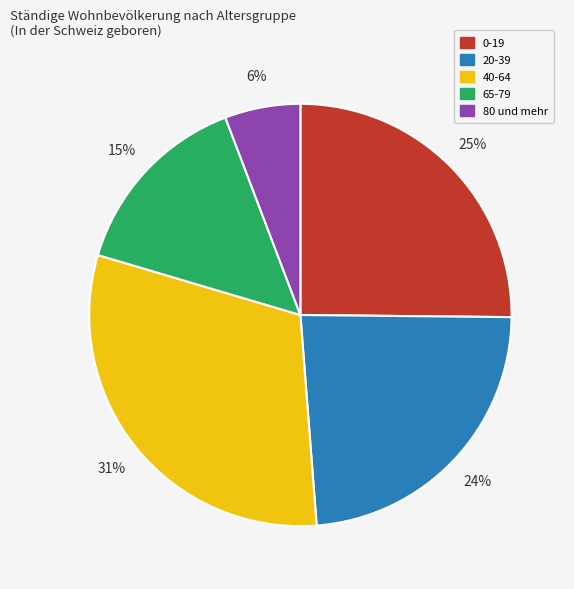

What is the largest slice in the pie chart?

40-64